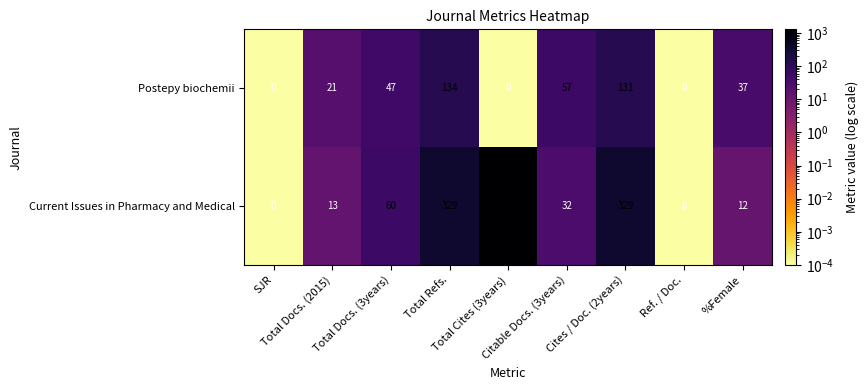

What is the greatest value displayed?

1295